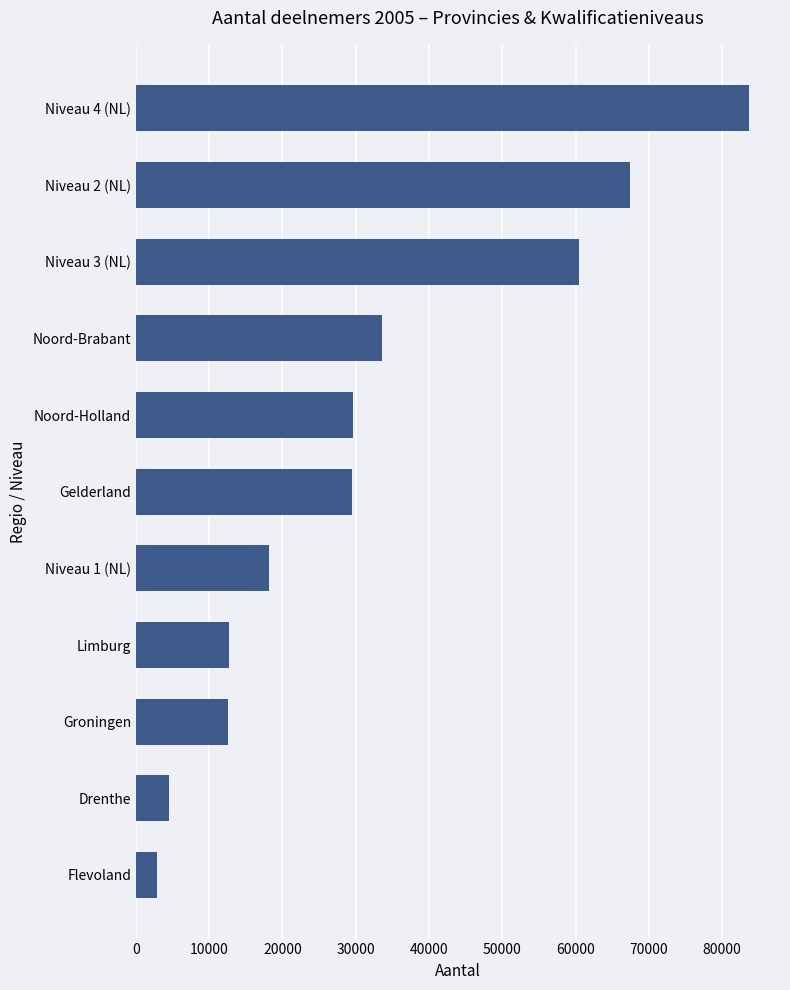

What is the difference between the values at Niveau 4 (NL) and Gelderland?

54168